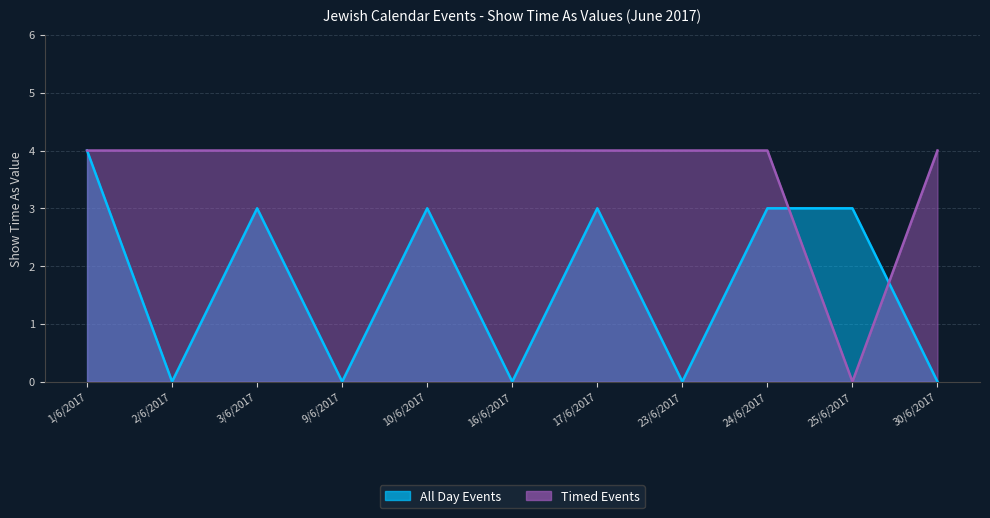

Is it true that Timed Events equals 7 at 1/6/2017?

False